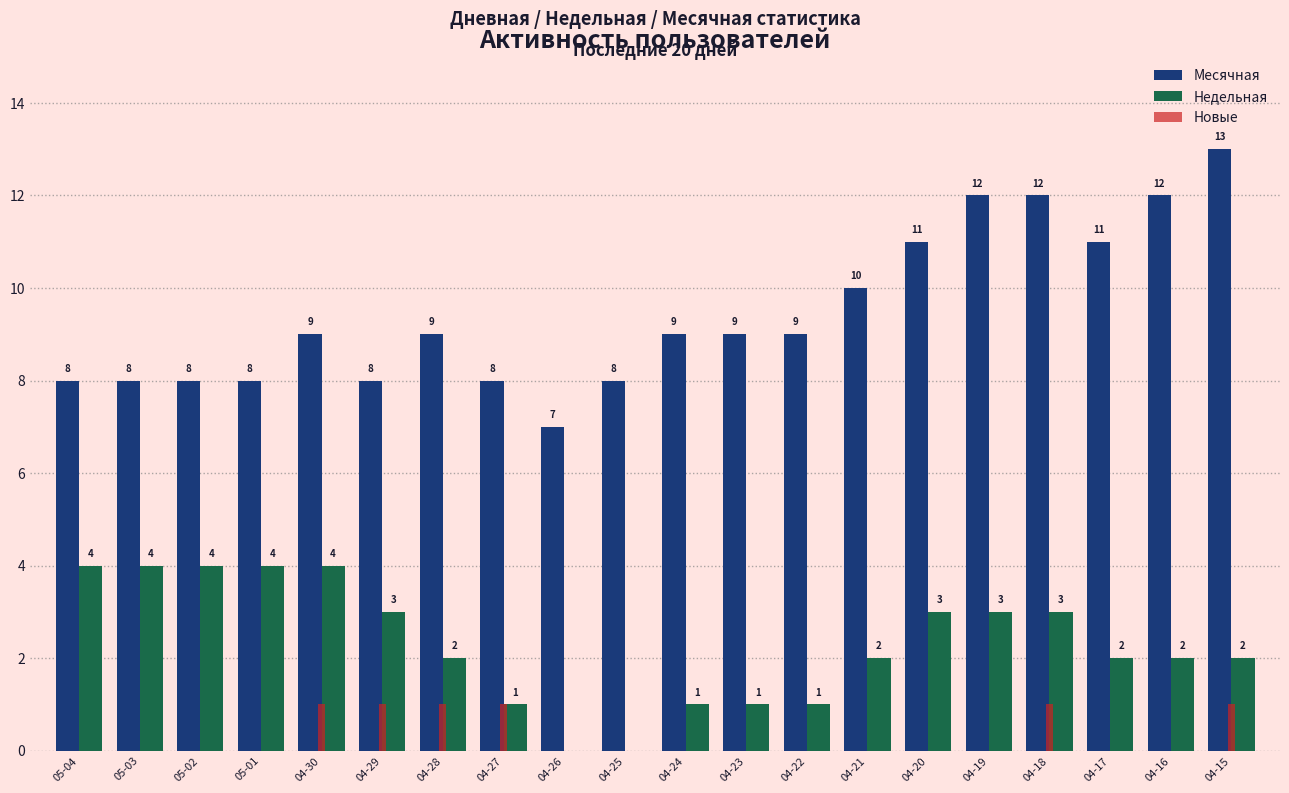

Are the bars horizontal?

No